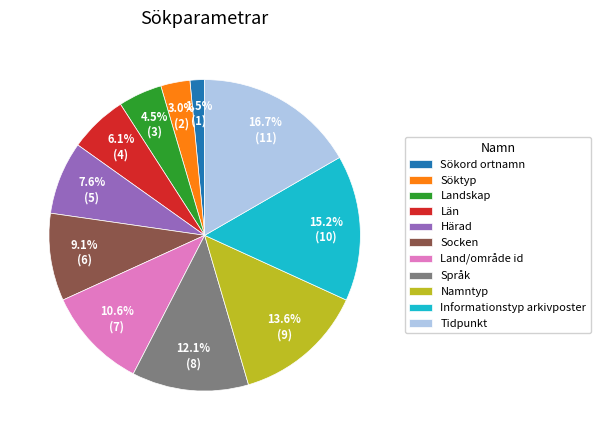

How many slices are in this pie chart?

11